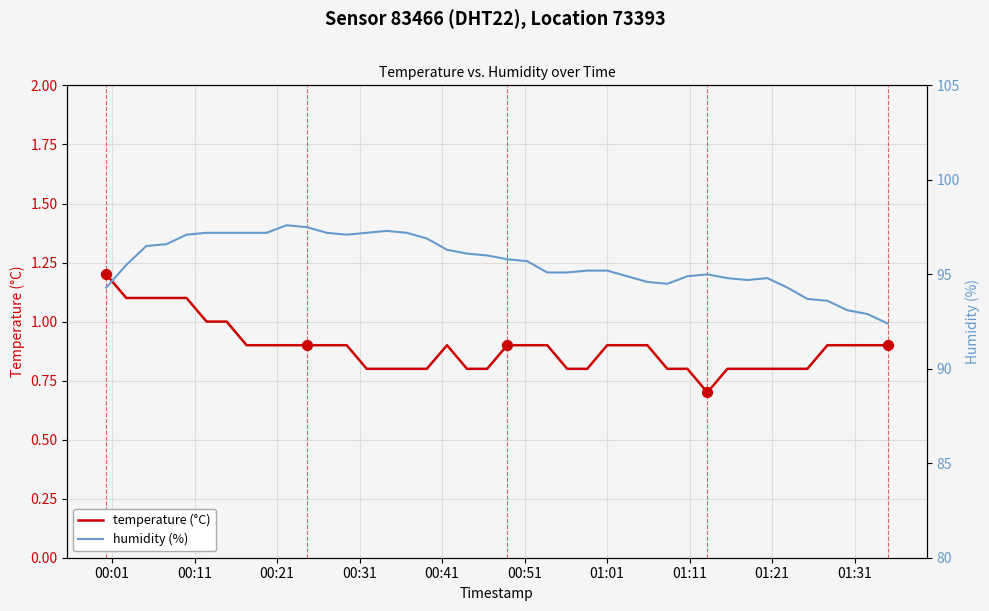

Which series reaches the minimum Y coordinate?

temperature (°C)